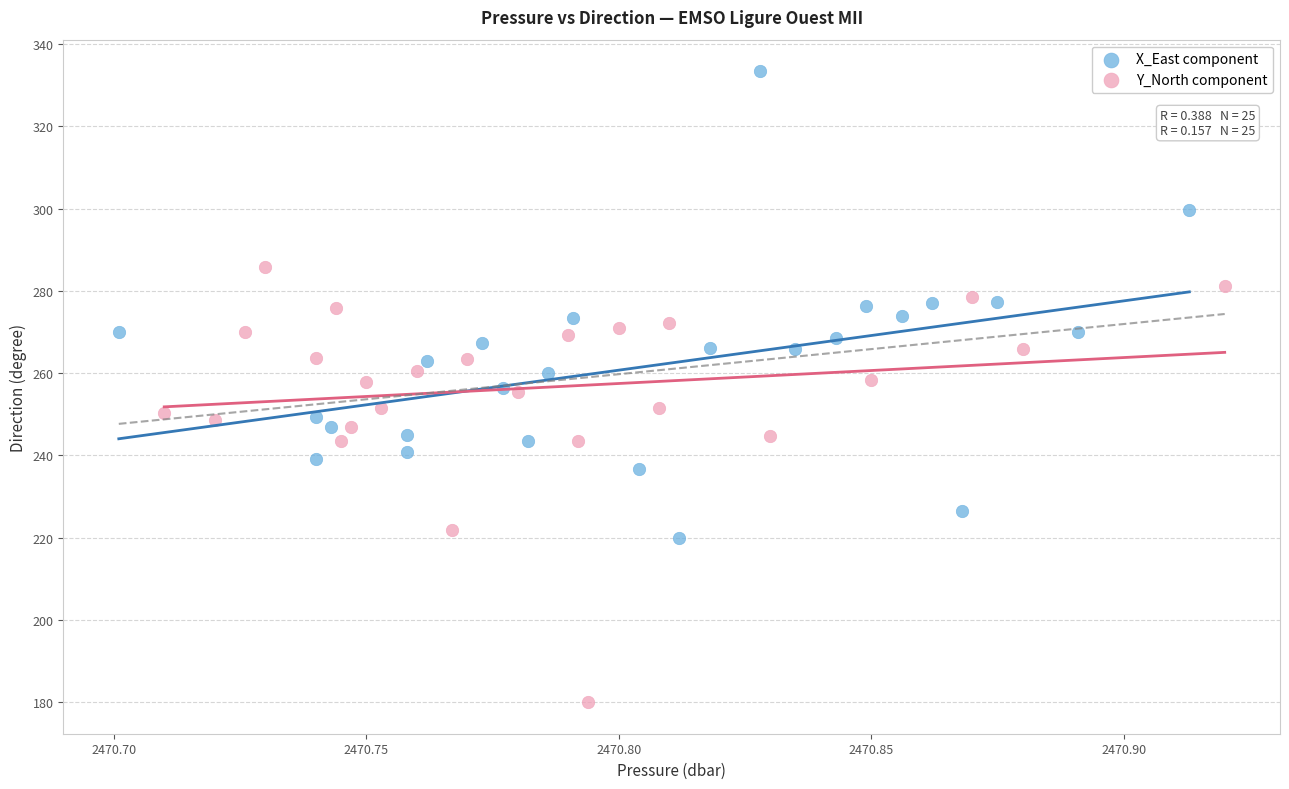

Which series reaches the minimum Y coordinate?

Y_North component